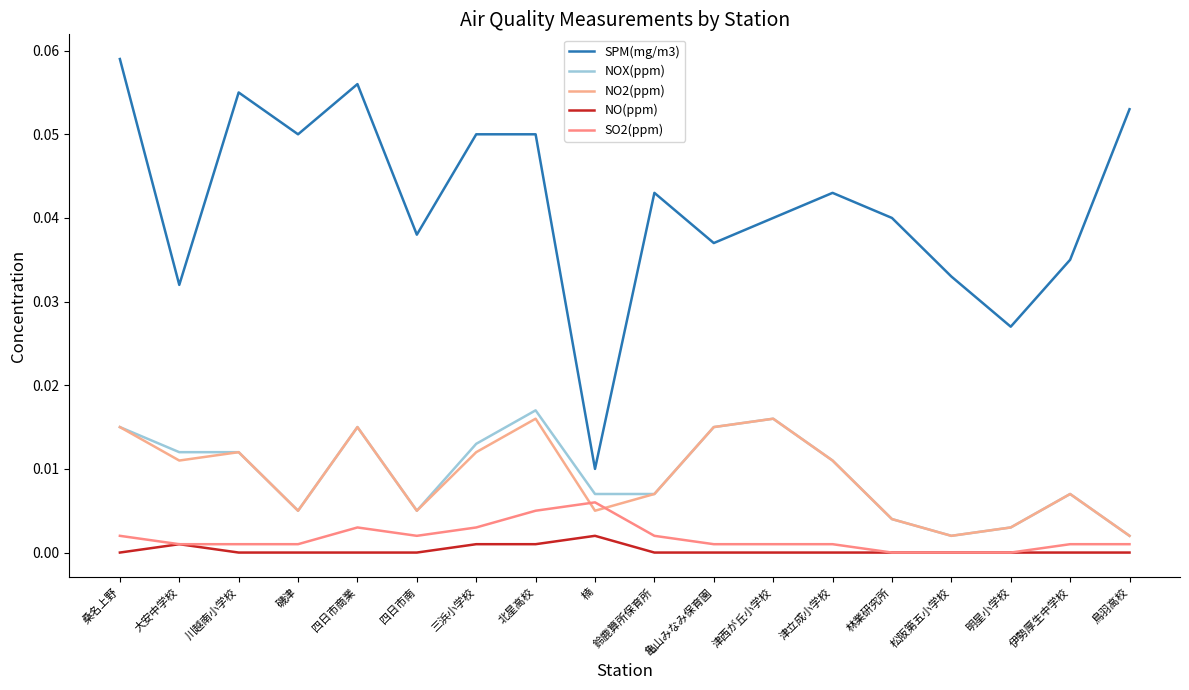

The SO2(ppm) series shows 0.0 at 亀山みなみ保育園. True or false?

False